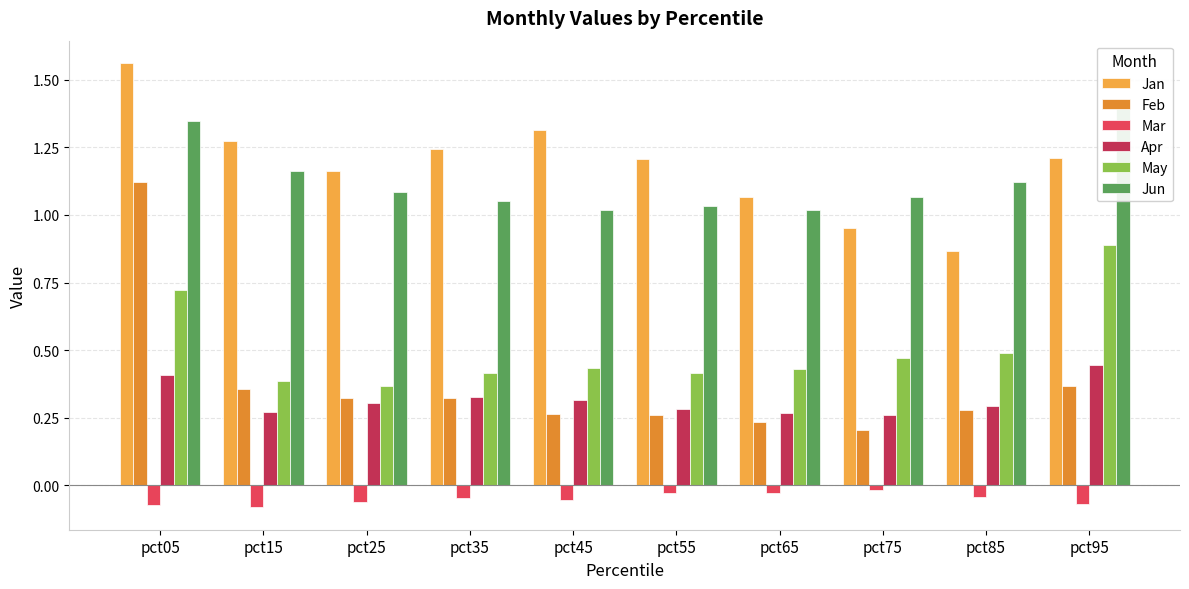

List the labels in order of Mar value, smallest first.

pct15, pct05, pct95, pct25, pct45, pct35, pct85, pct55, pct65, pct75